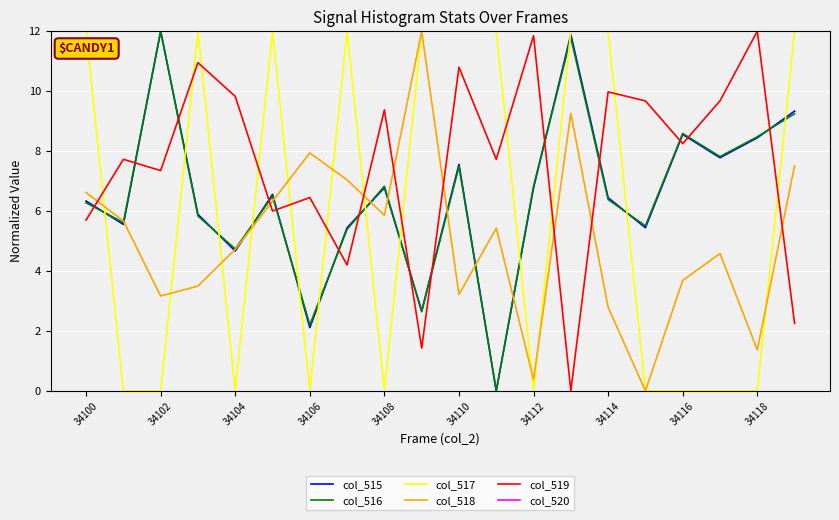

Which series has the largest total across all categories?

col_520